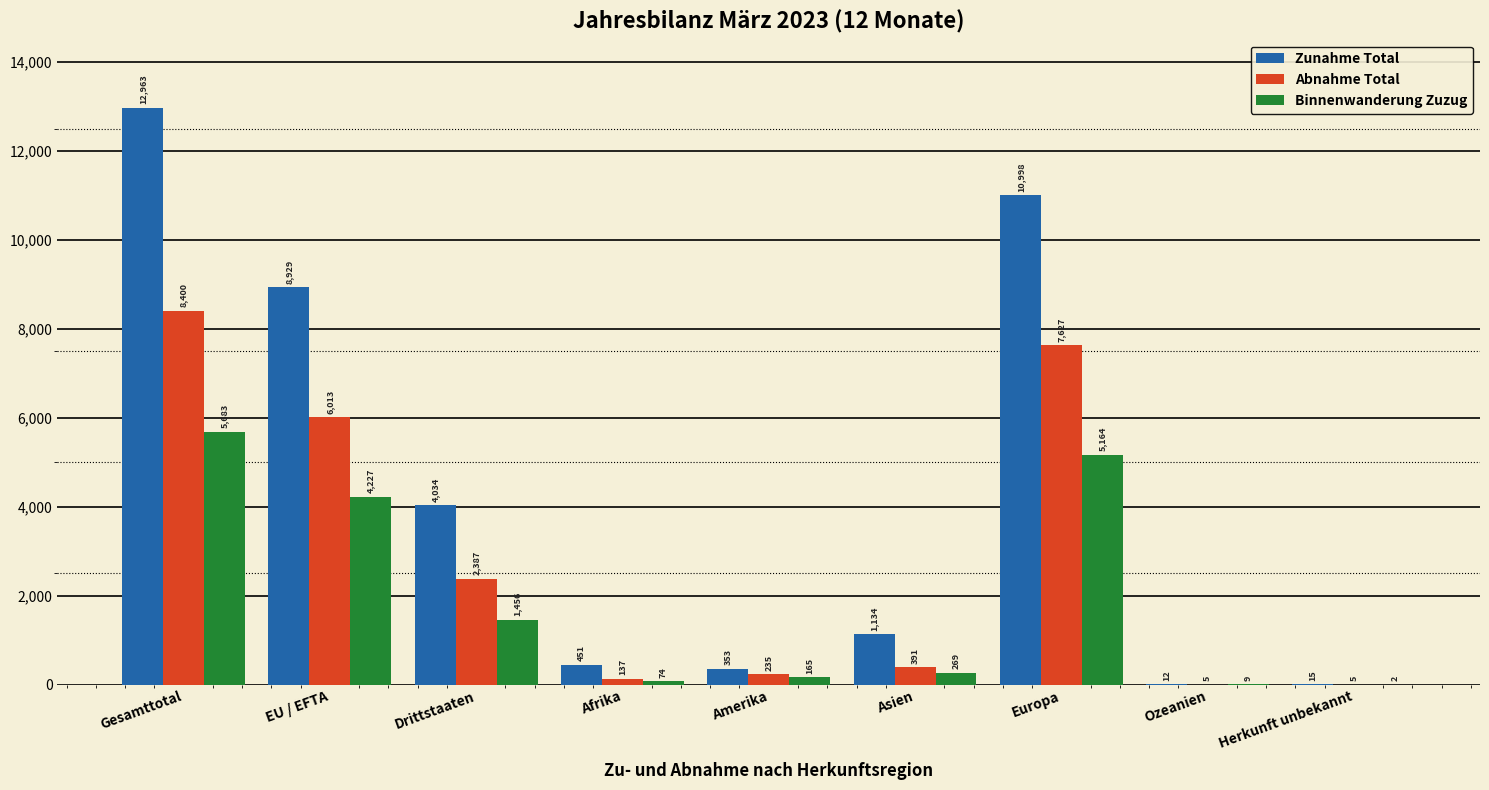

At which category is the sum across all series the highest?

Gesamttotal